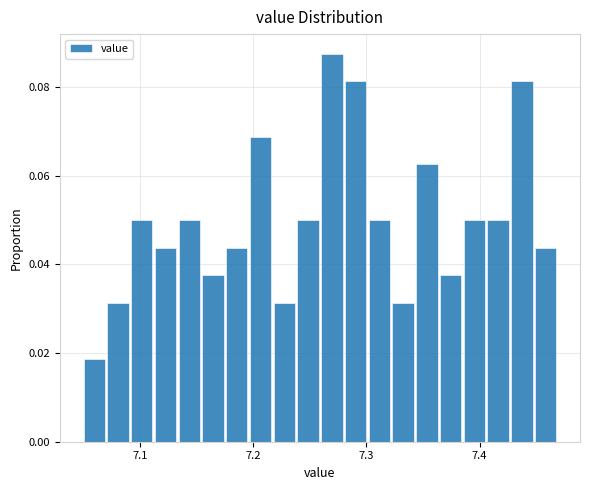

Around what value on the x-axis is the tallest bar? Give the approximate position of its centre, as read against the axis.

7.27